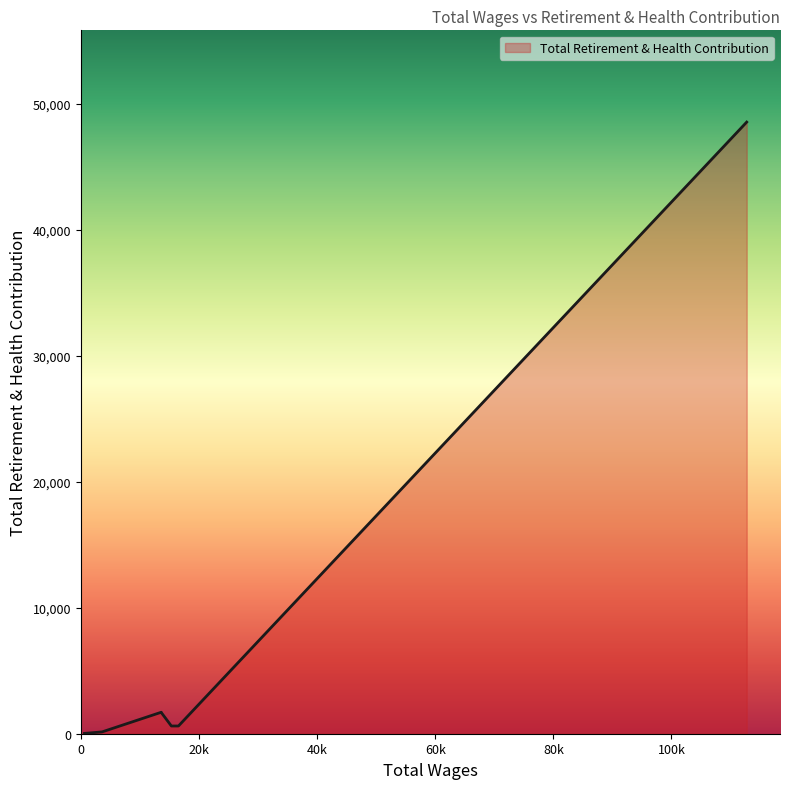

What is the difference between the second highest and second lowest values?

1680